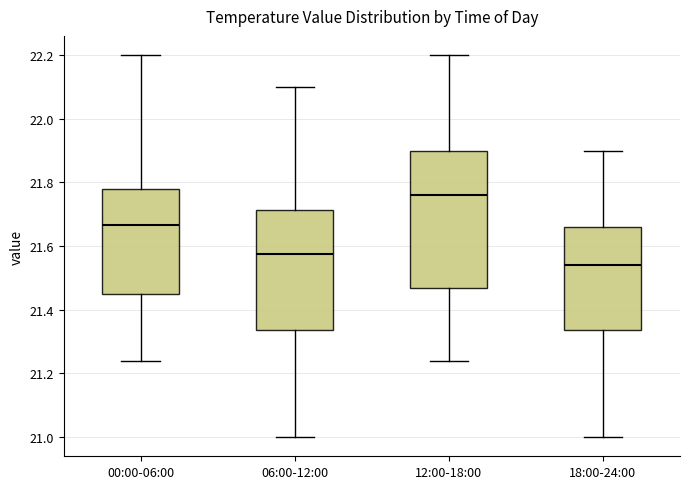

Which box has the highest median line?

12:00-18:00